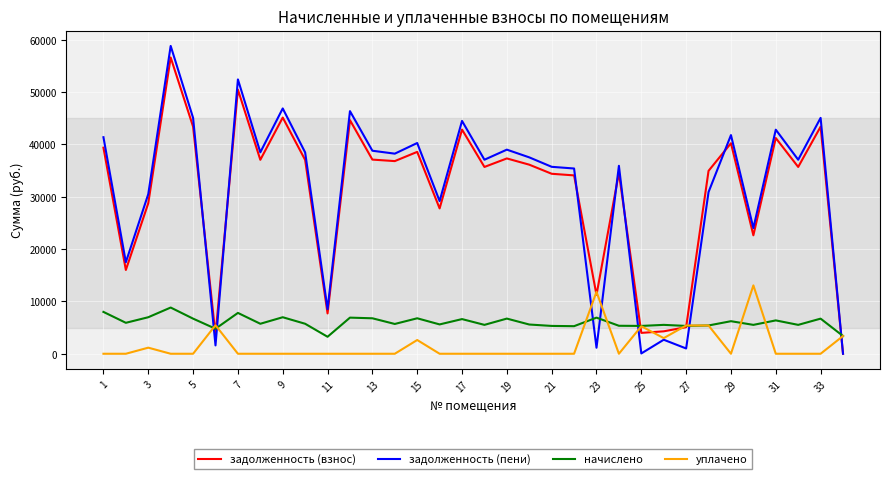

What is the maximum value for задолженность (пени)?

58829.0